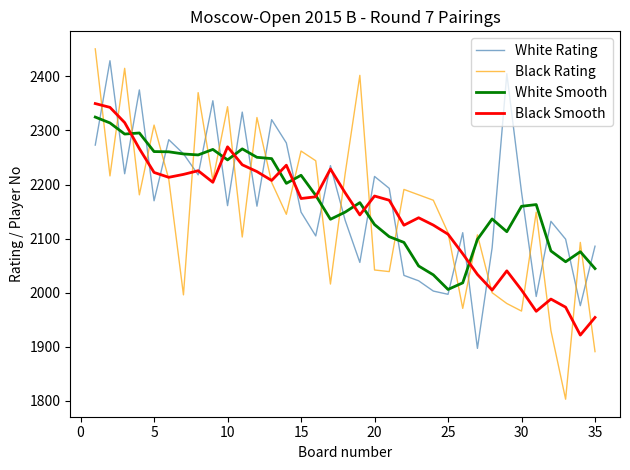

What is the smallest value displayed?

1803.0